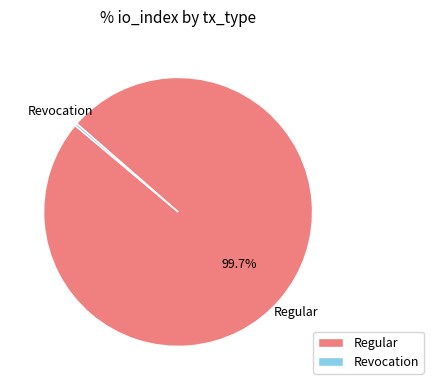

What is the largest slice in the pie chart?

Regular